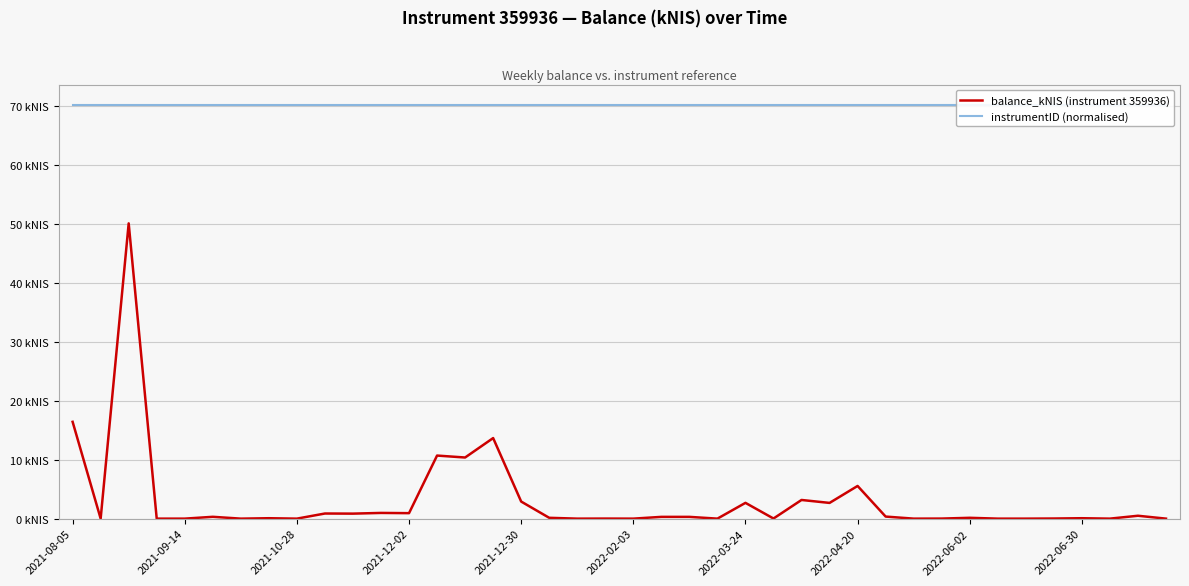

At 22, list the series in order from smallest to largest.

balance_kNIS (instrument 359936), instrumentID (normalised)